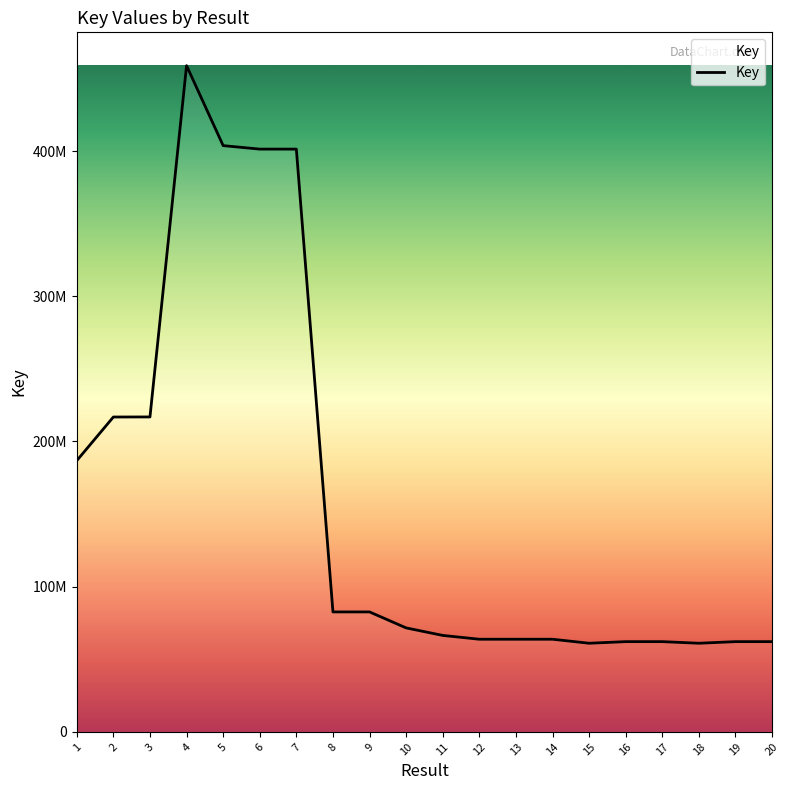

What is the greatest value displayed?

458776740